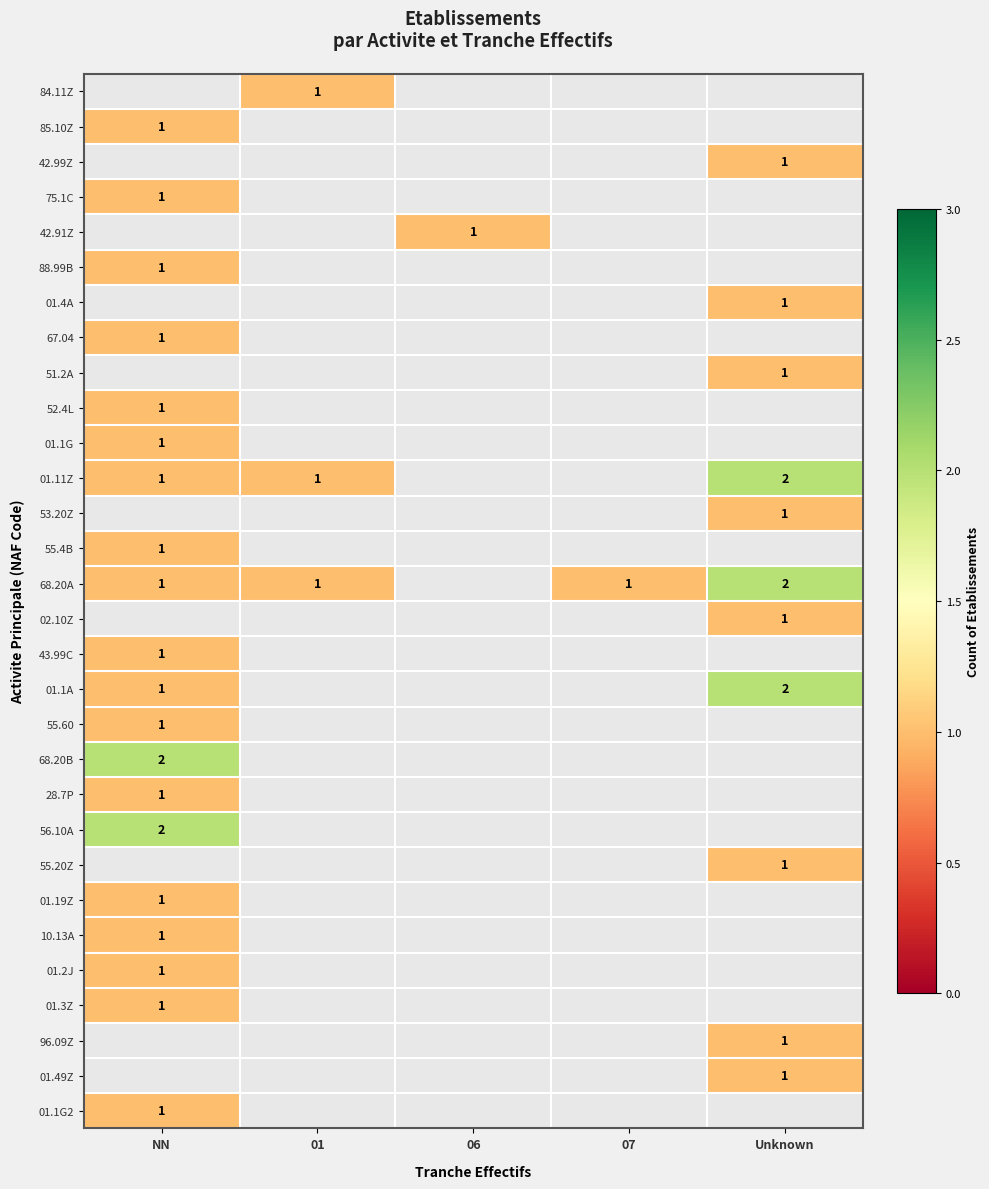

The 42.91Z series shows 2 at 06. True or false?

False